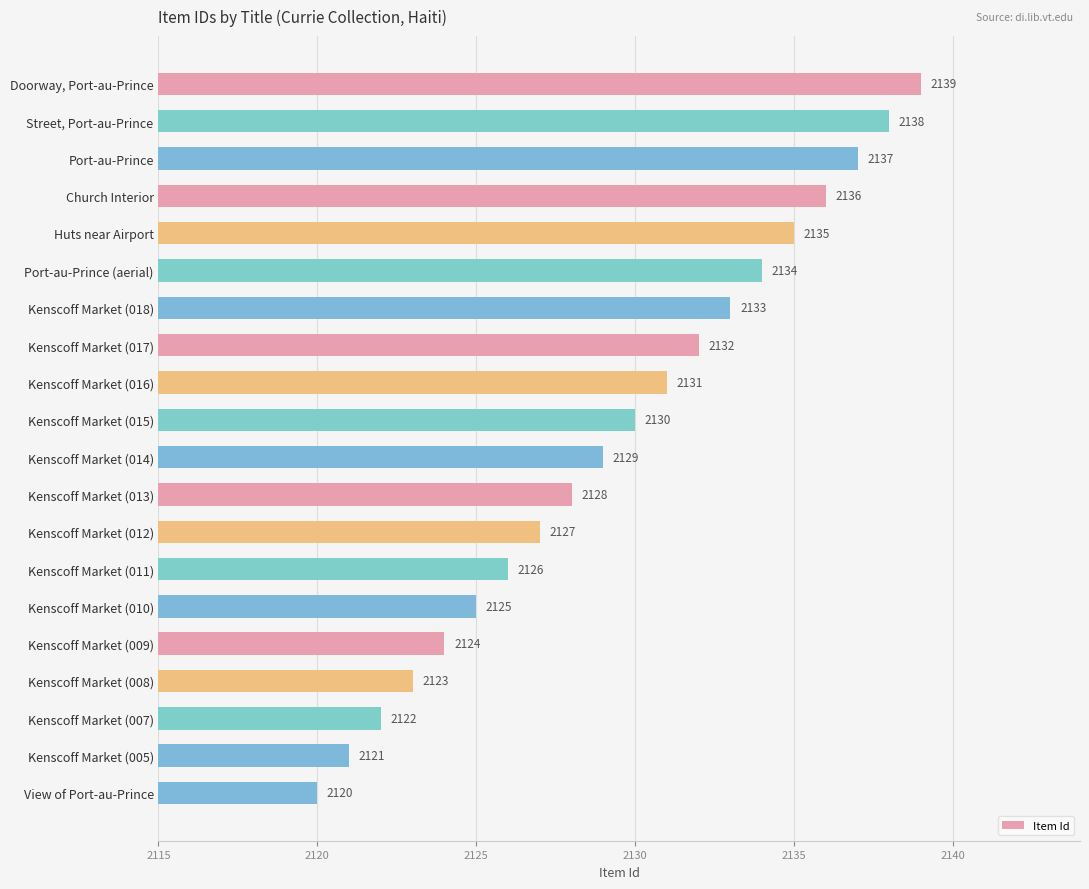

Approximately how many times larger is the value at Kenscoff Market (015) compared to Kenscoff Market (008)?

1.0